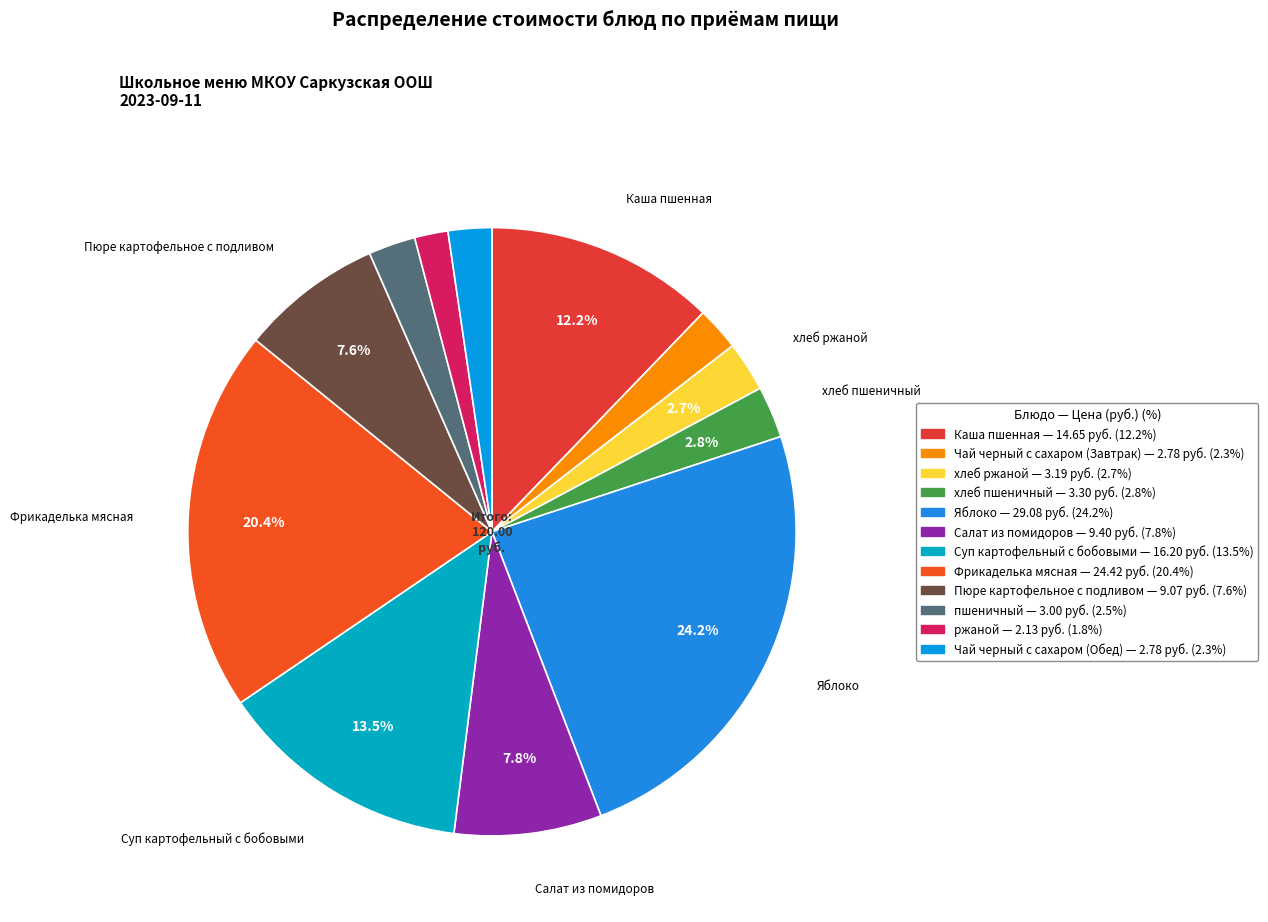

Does Чай черный с сахаром (Завтрак) represent more than half of the total?

No